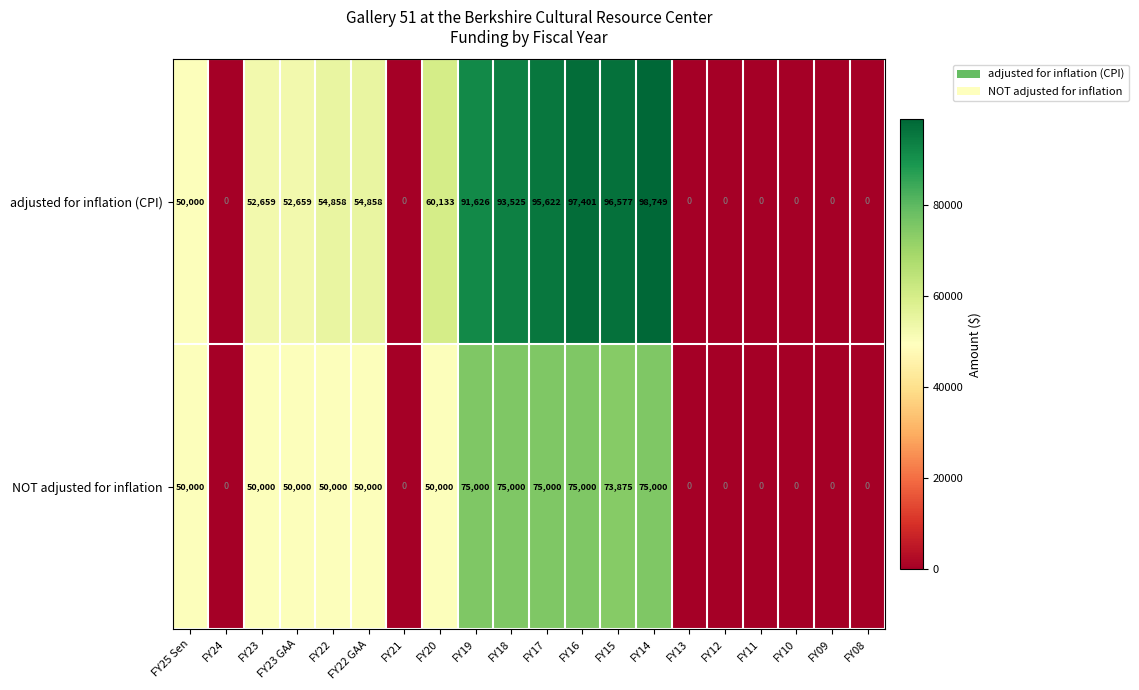

What is the total value across all series at FY18?

168525